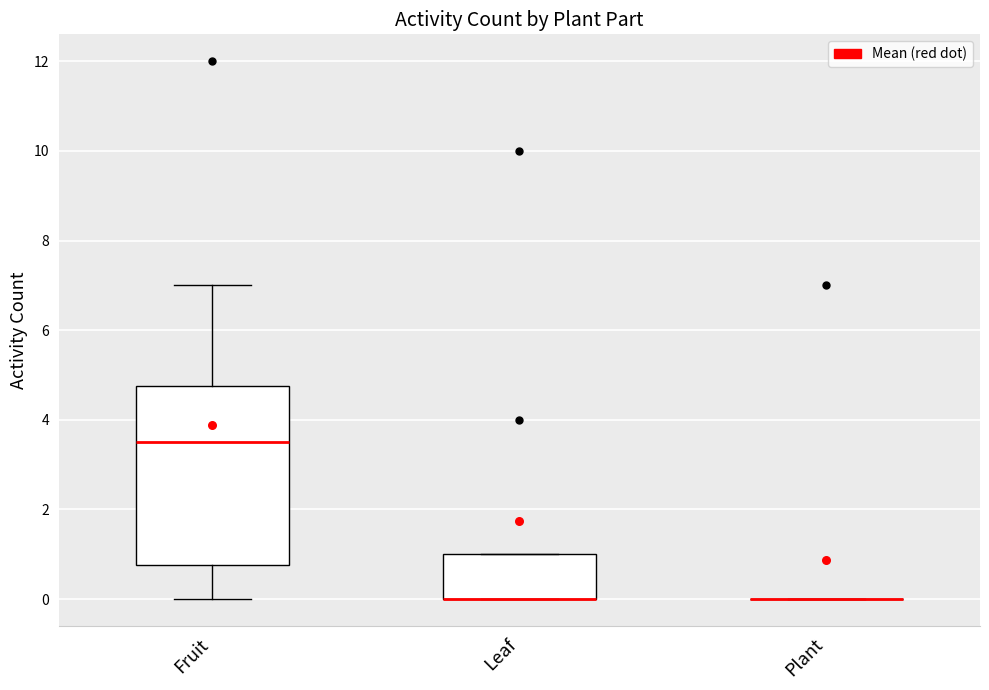

Reading left to right, read every box against the y-axis: the position of its median line, the range the box covers, and the ends of its whiskers. The values are not printed on the chart, so give them approximately, as read against the axis.

Fruit: median 3.6, box 0.8 to 4.8, whiskers 0.0 to 7.0
Leaf: median 0.0 (drawn on the box's lower edge), box 0.0 to 1.0, whiskers 0.0 to 1.0
Plant: box collapsed to a line at 0.0, whiskers 0.0 to 0.0